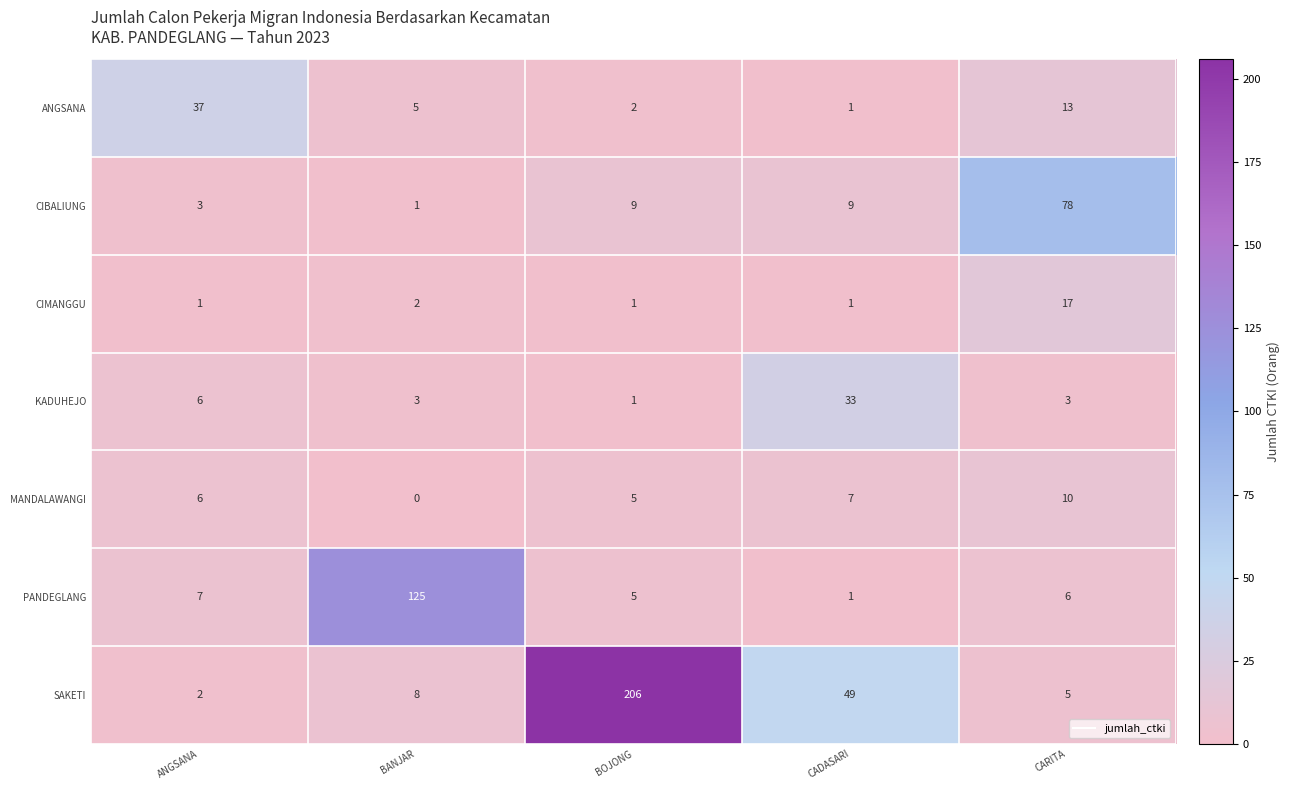

Rank the series by their maximum value, from highest to lowest.

SAKETI, PANDEGLANG, CIBALIUNG, ANGSANA, KADUHEJO, CIMANGGU, MANDALAWANGI